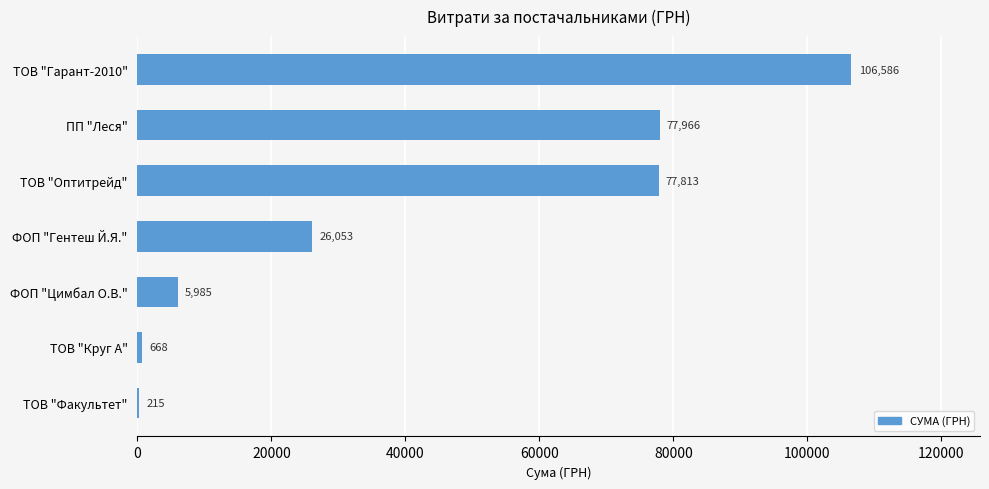

What is the maximum value shown in the chart?

106586.3